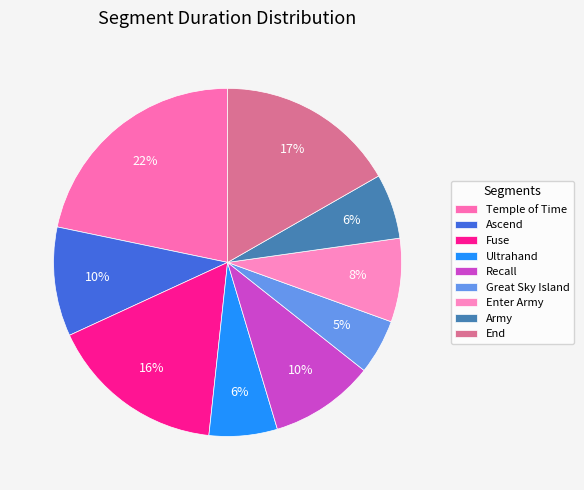

What percentage is the Great Sky Island slice, to the nearest percent?

5%